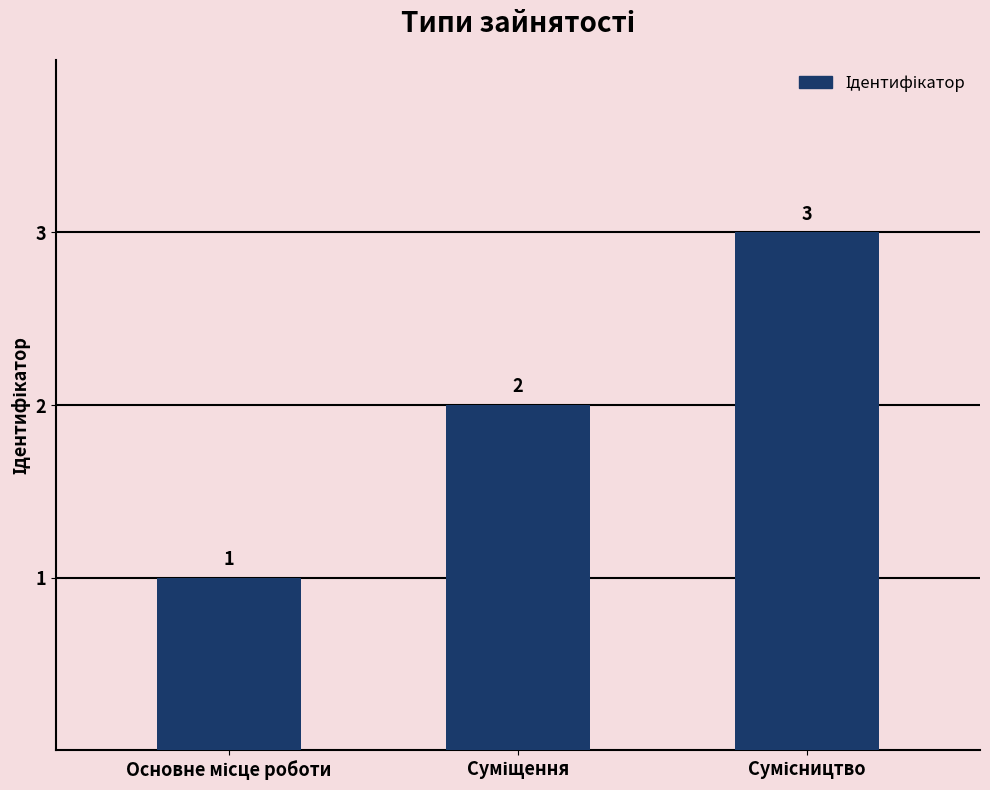

How many values are between 1 and 3?

3